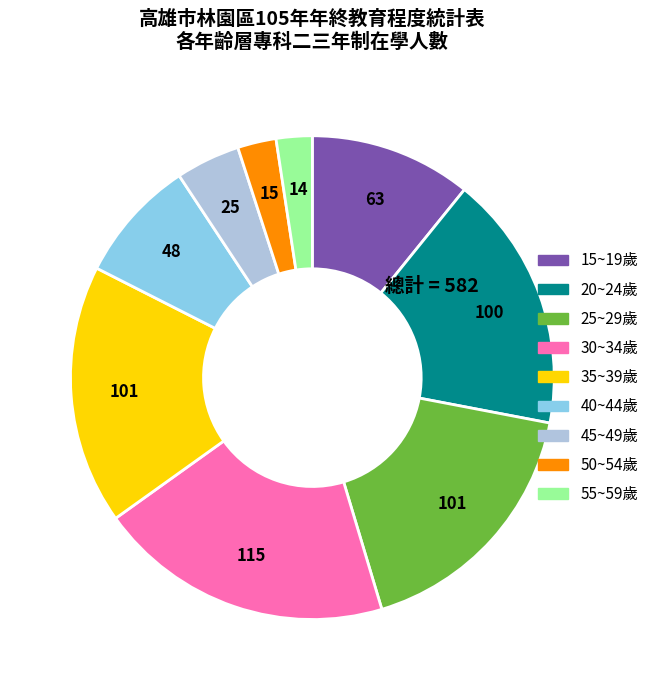

Is it true that 25~29歲 is 30% of the pie?

False